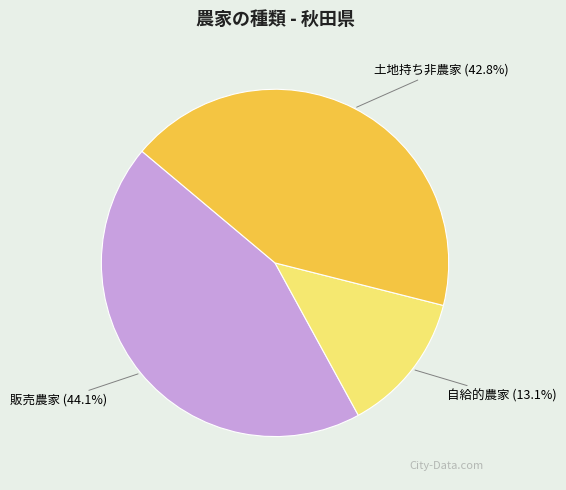

What is the ratio of the value at 販売農家 to the value at 自給的農家?

3.4